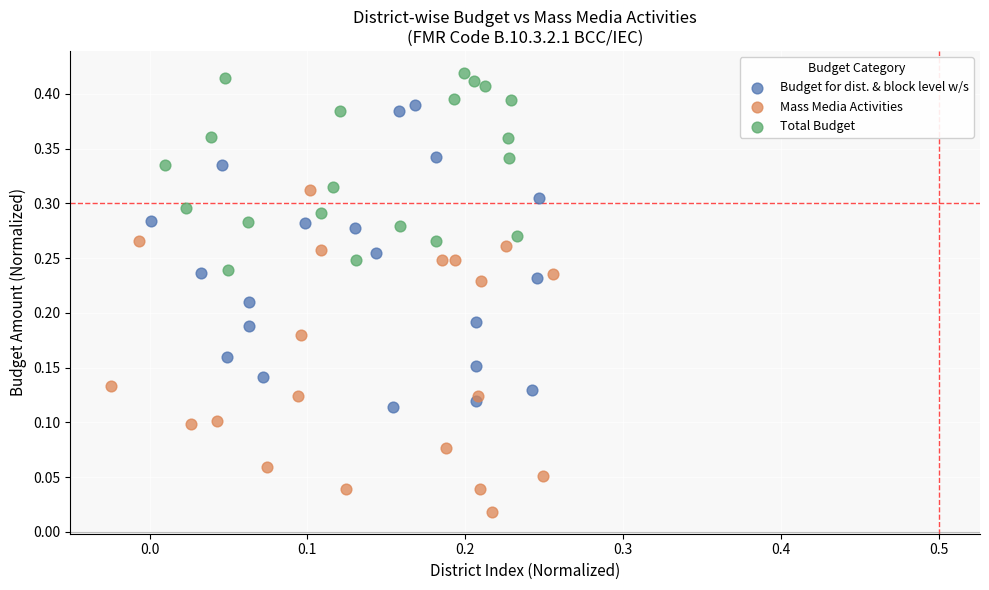

Which series contains the highest Y value?

Total Budget